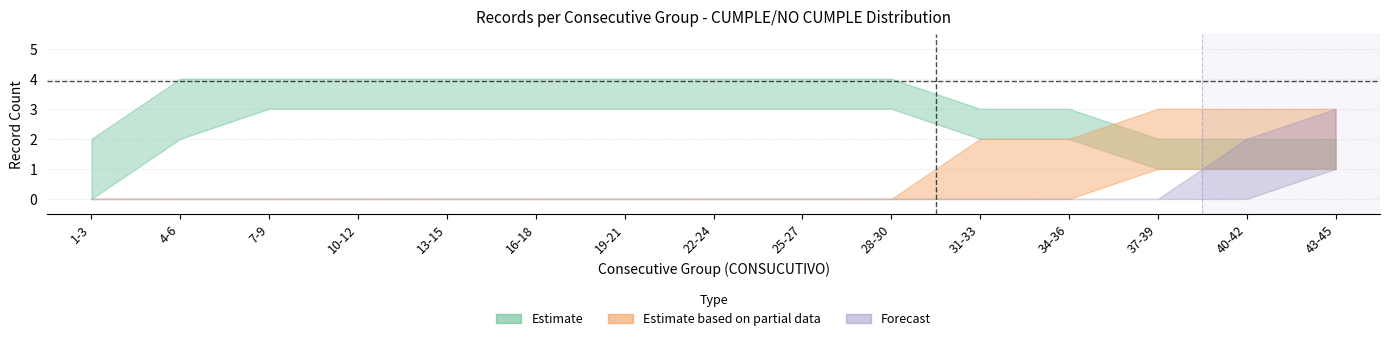

What value does the CUMPLE_count series have at 7-9?

4